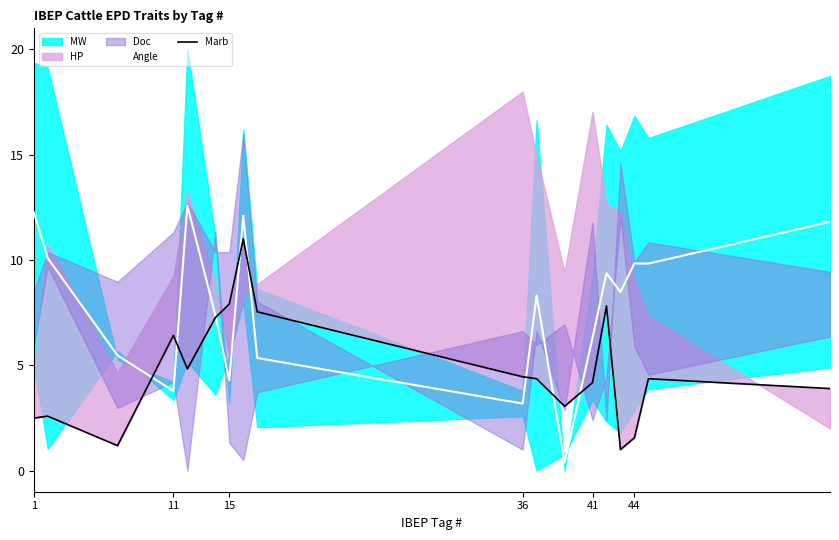

Rank the series at 1 from lowest to highest value.

Marb, Angle